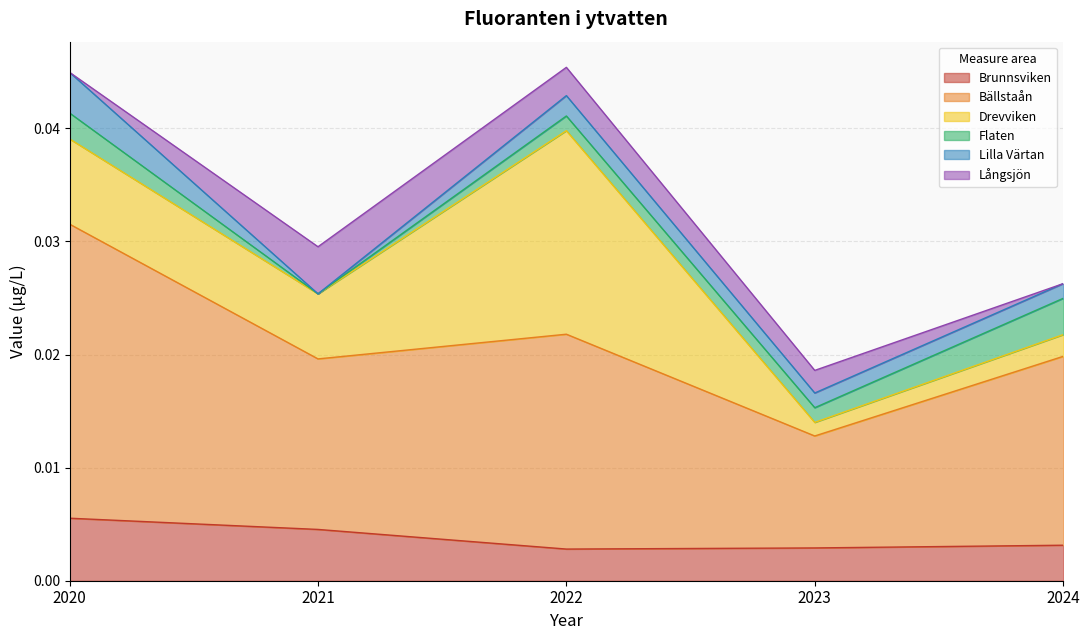

In Flaten, how many points are lower than both neighbors (excluding endpoints)?

1